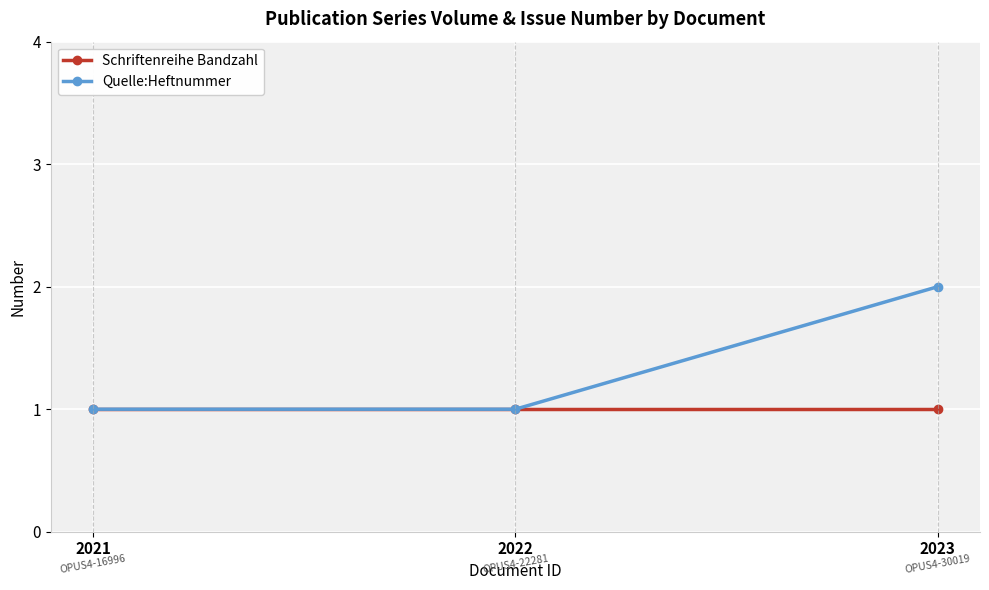

List the series in order of their peak value, highest first.

Quelle:Heftnummer, Schriftenreihe Bandzahl